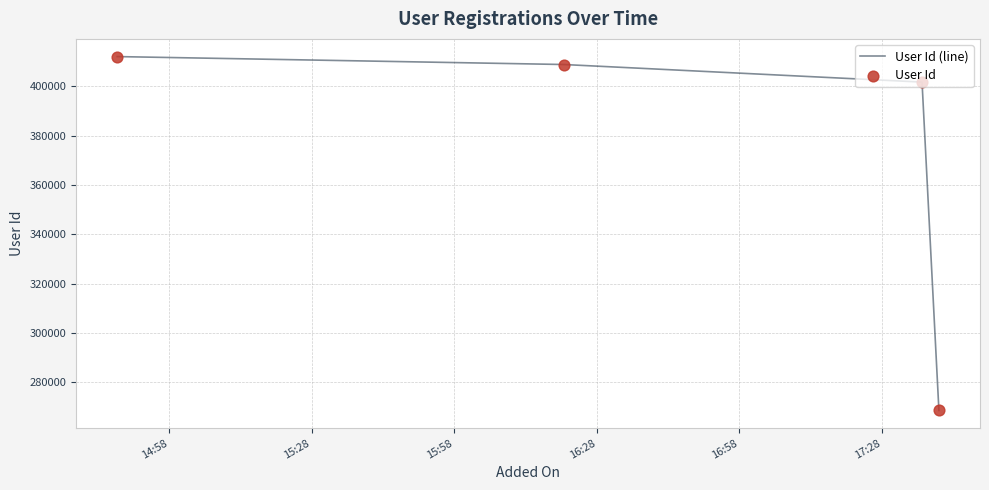

What is the minimum value shown in the chart?

268505